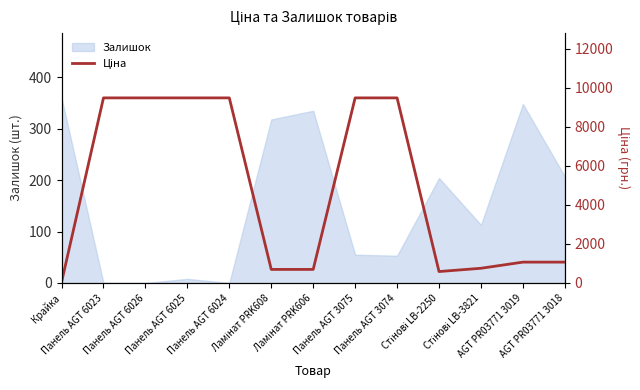

At which category does the chart reach its peak across all series?

Панель AGT 6023